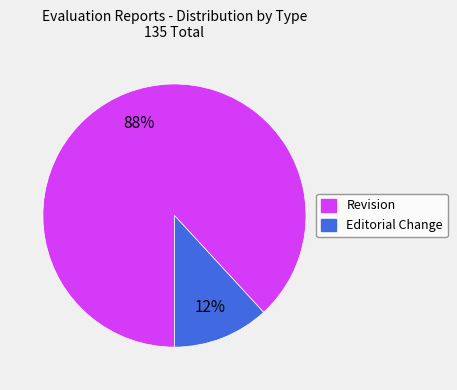

To the nearest percent, what is the difference between the largest and smallest slice percentages?

76%